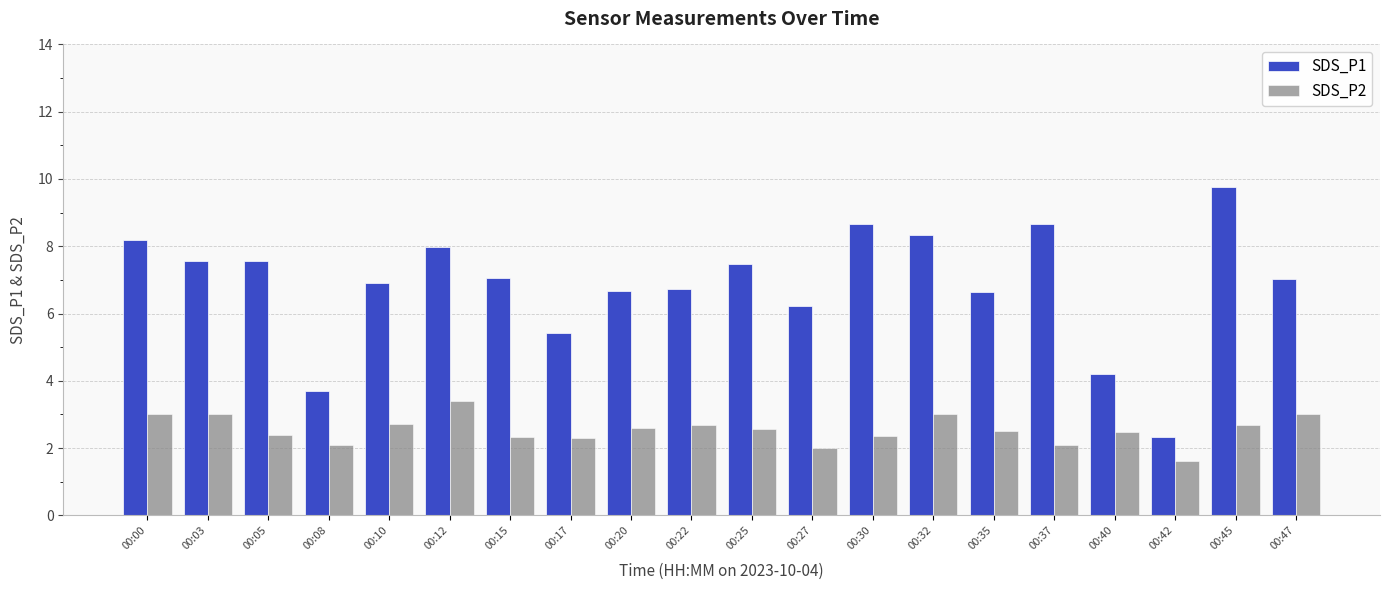

What is the sum of all SDS_P1 values?

137.1